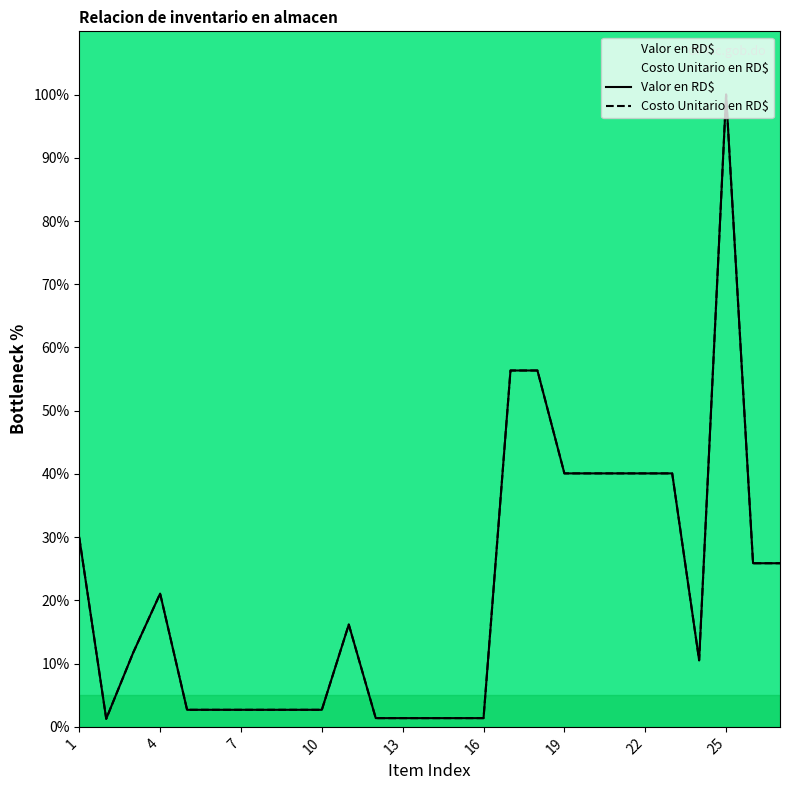

True or false: Valor en RD$ and Costo Unitario en RD$ intersect in this chart.

False